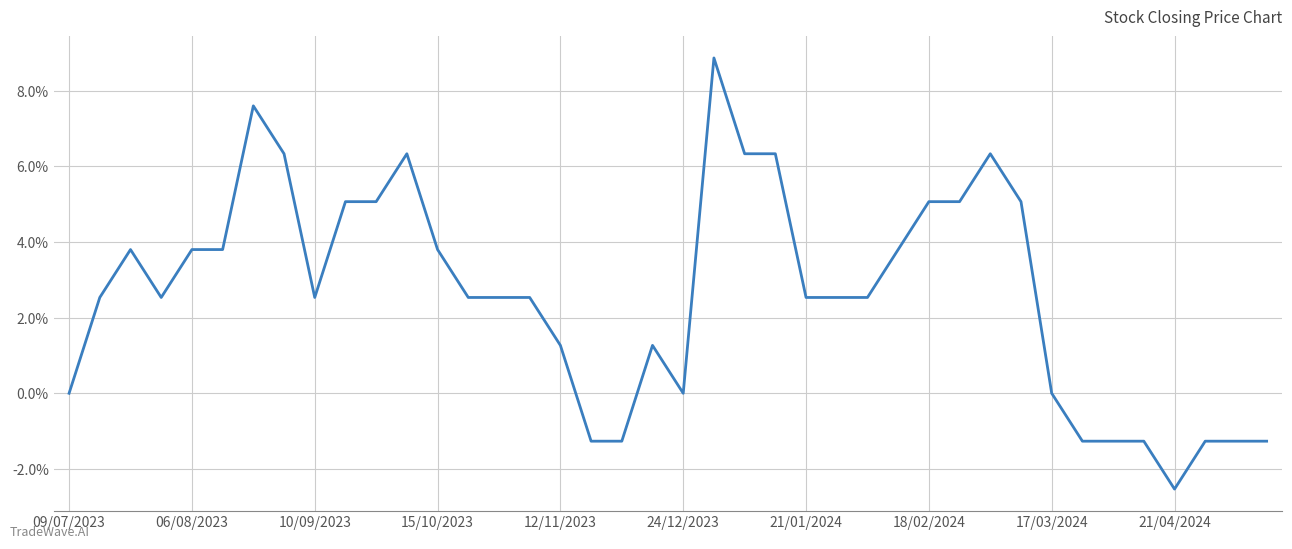

What is the greatest value displayed?

8.9